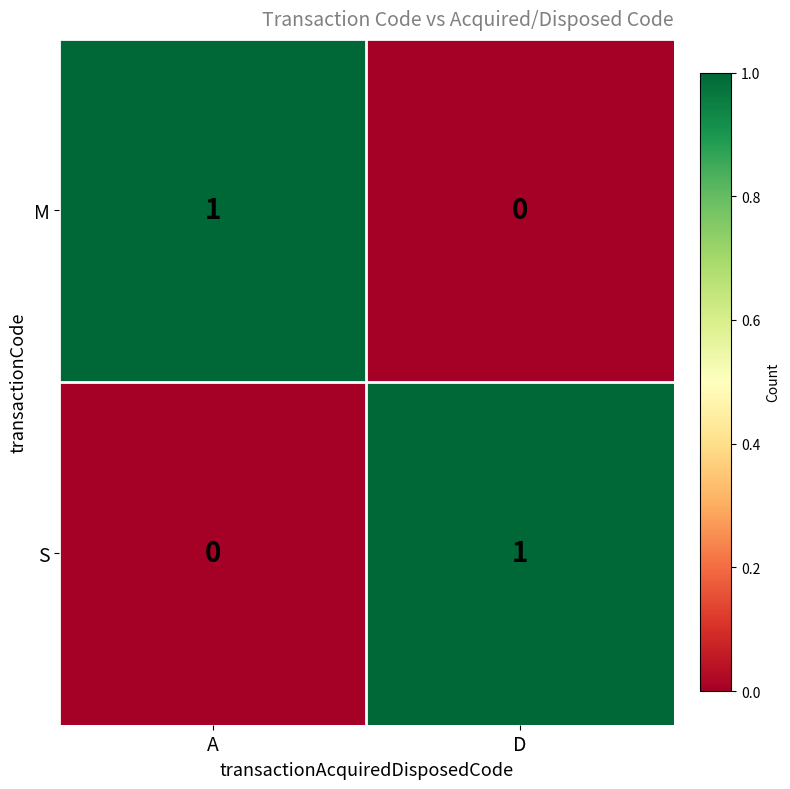

Rank the series at D from lowest to highest value.

M, S